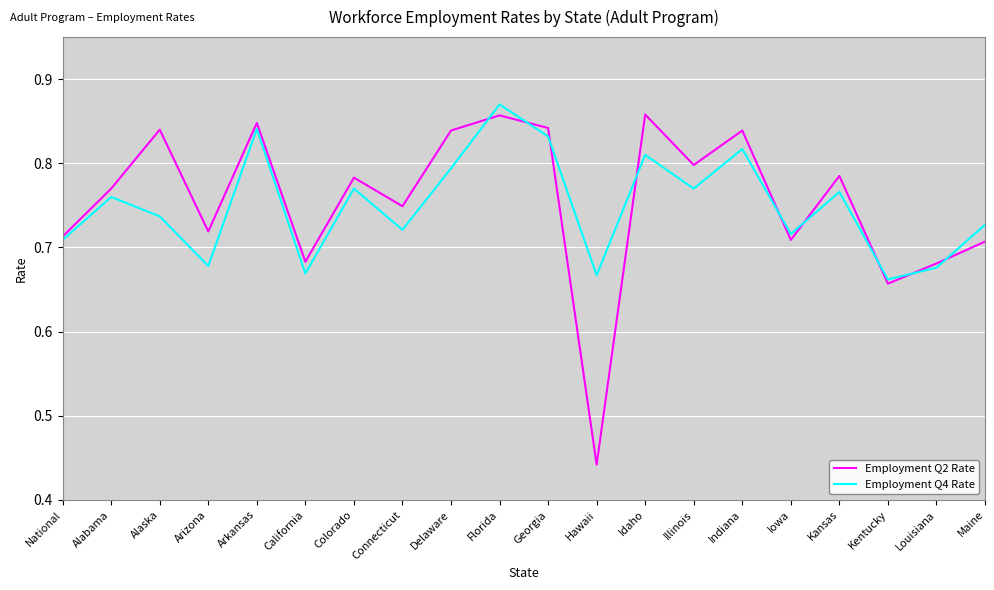

Where is the first local minimum for Employment Q4 Rate?

Arizona